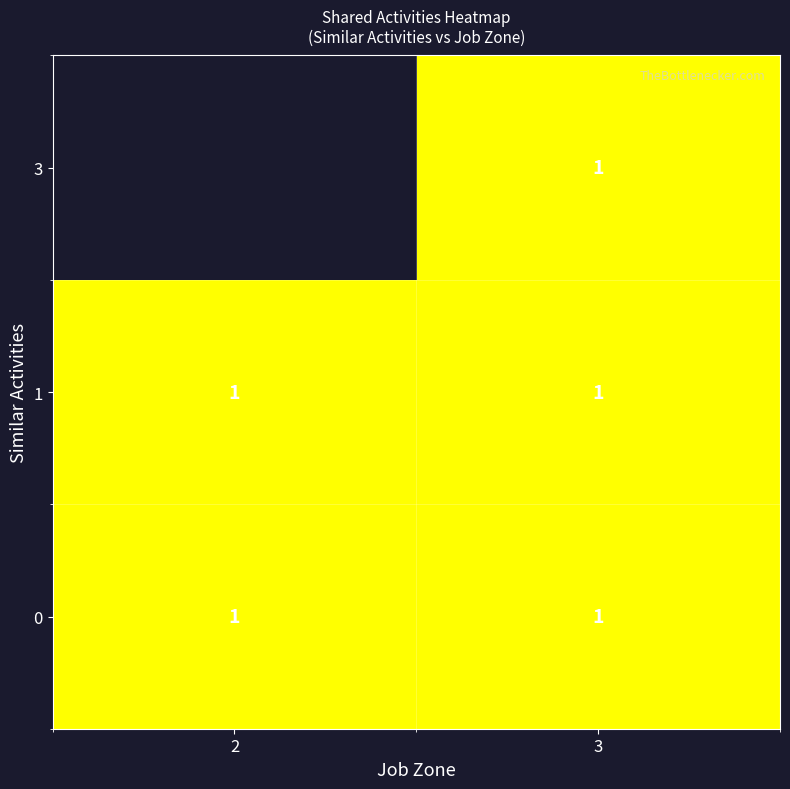

Reading right to left, what are all the values shown in this chart?

0: 3=1	2=1
1: 3=1	2=1
3: 3=1	2=0